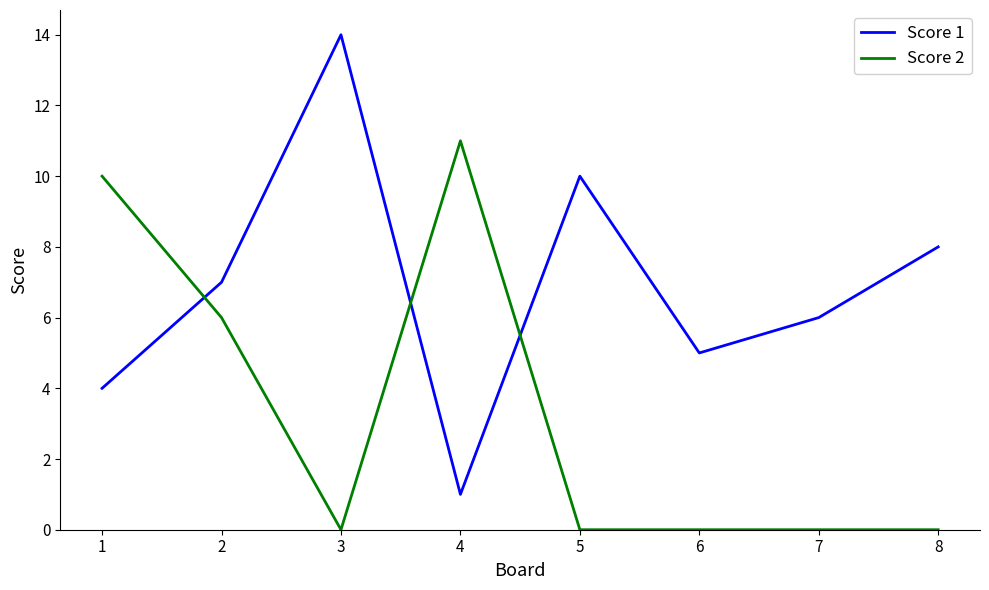

After their last crossing, which series has the higher values: Score 1 or Score 2?

Score 1